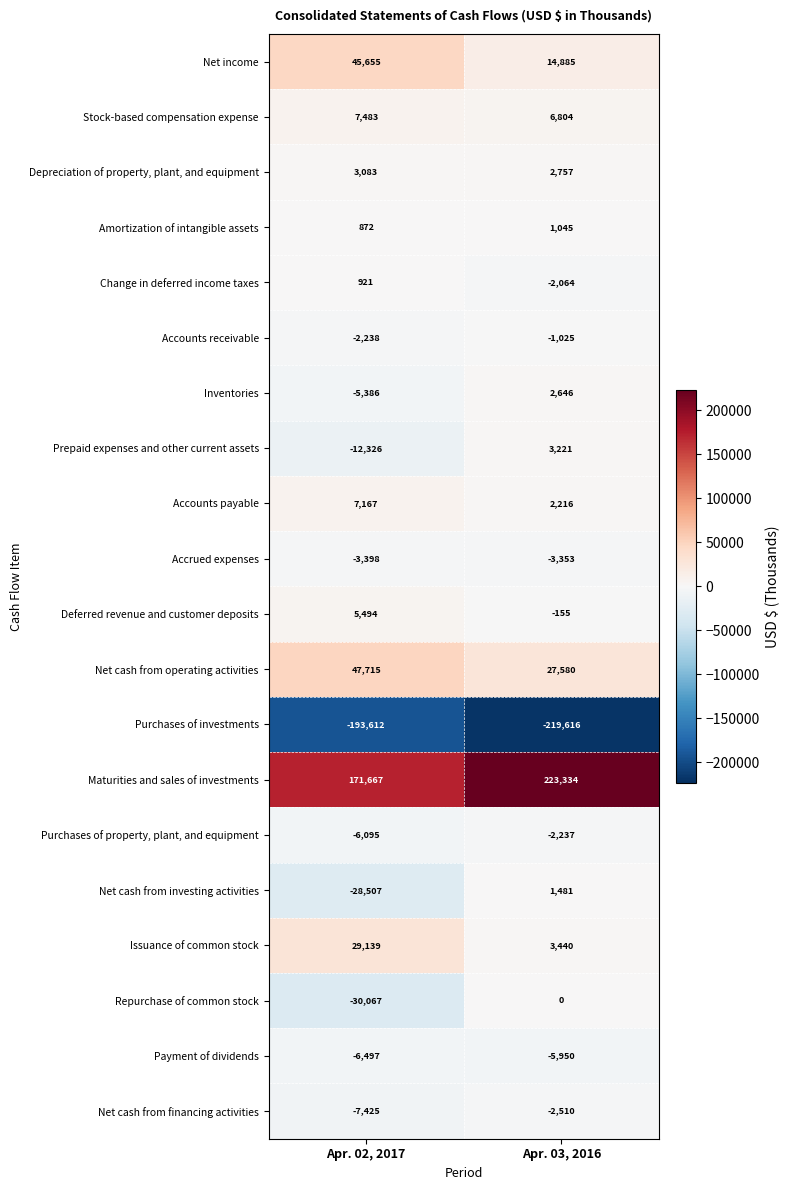

Which series changed the most between Apr. 02, 2017 and Apr. 03, 2016?

Maturities and sales of investments